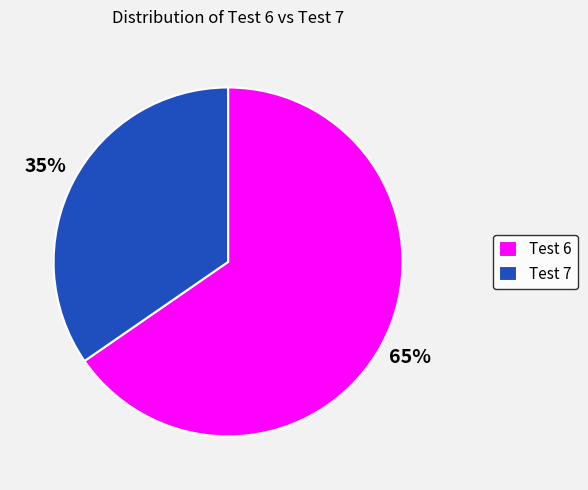

Do Test 6 and Test 7 together represent more than half of the pie?

Yes